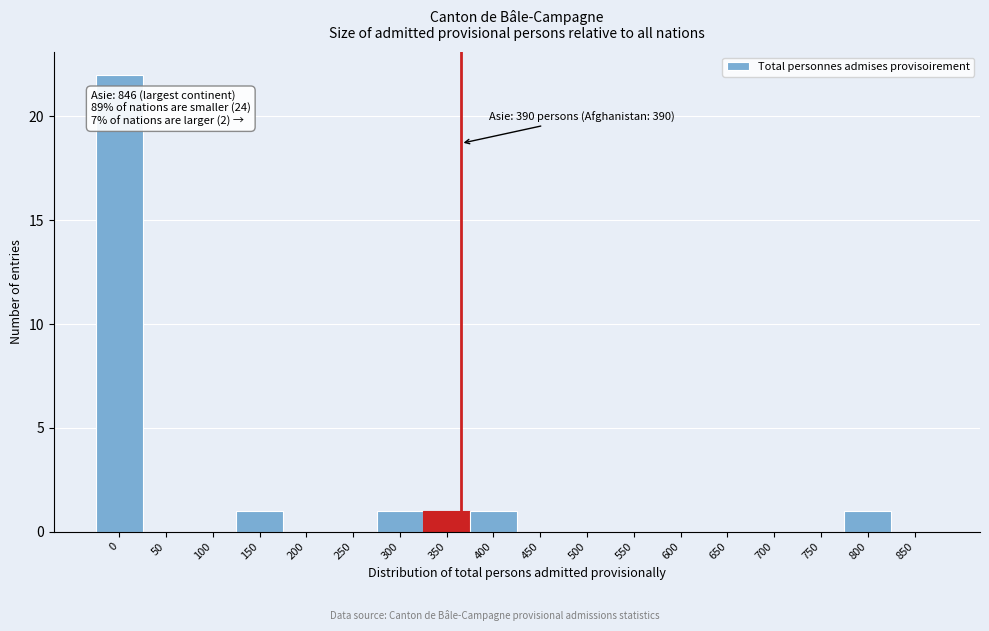

Reading left to right, extract all data points from this chart.

0=22	50=0	100=0	150=1	200=0	250=0	300=1	350=1	400=1	450=0	500=0	550=0	600=0	650=0	700=0	750=0	800=1	850=0